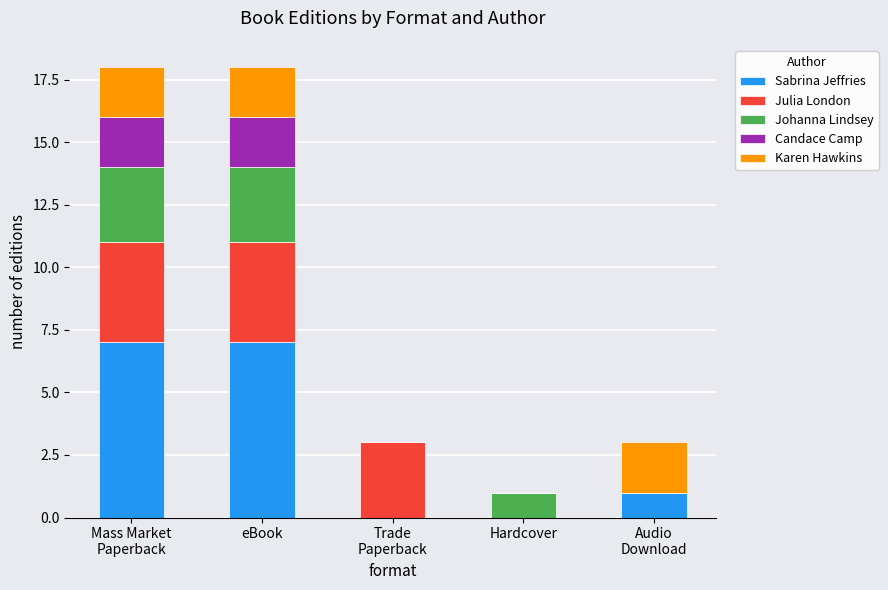

What is the highest value of the Sabrina Jeffries series?

7